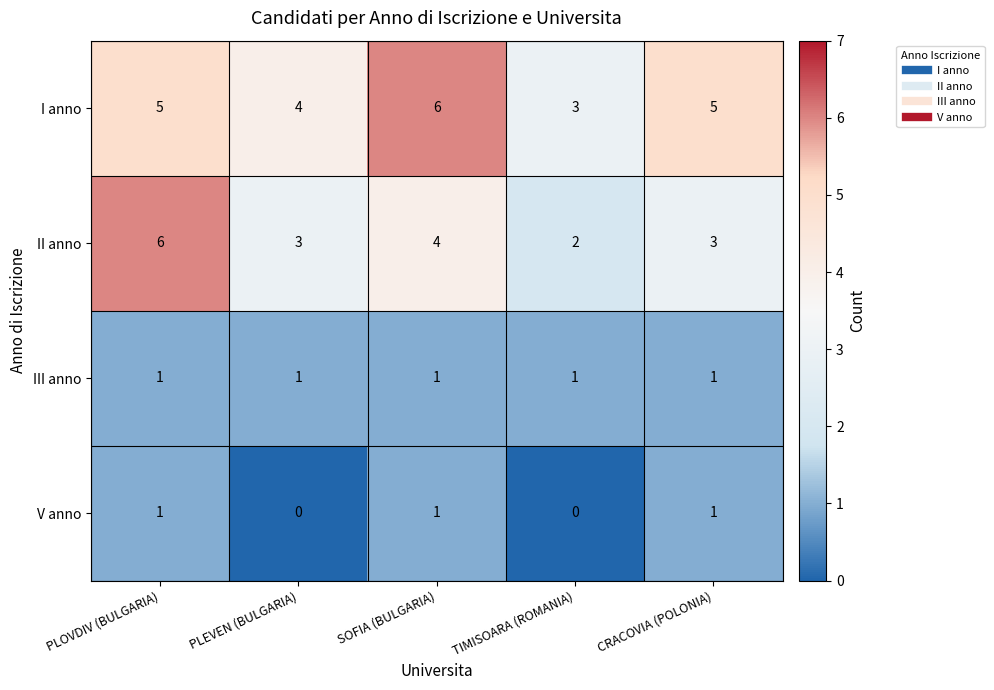

What is the spread (max minus min) of values at TIMISOARA (ROMANIA)?

3